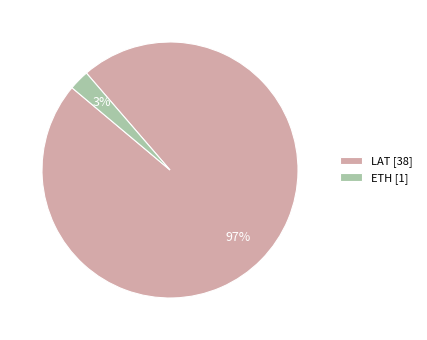

What is the smallest slice in the pie chart?

ETH [1]